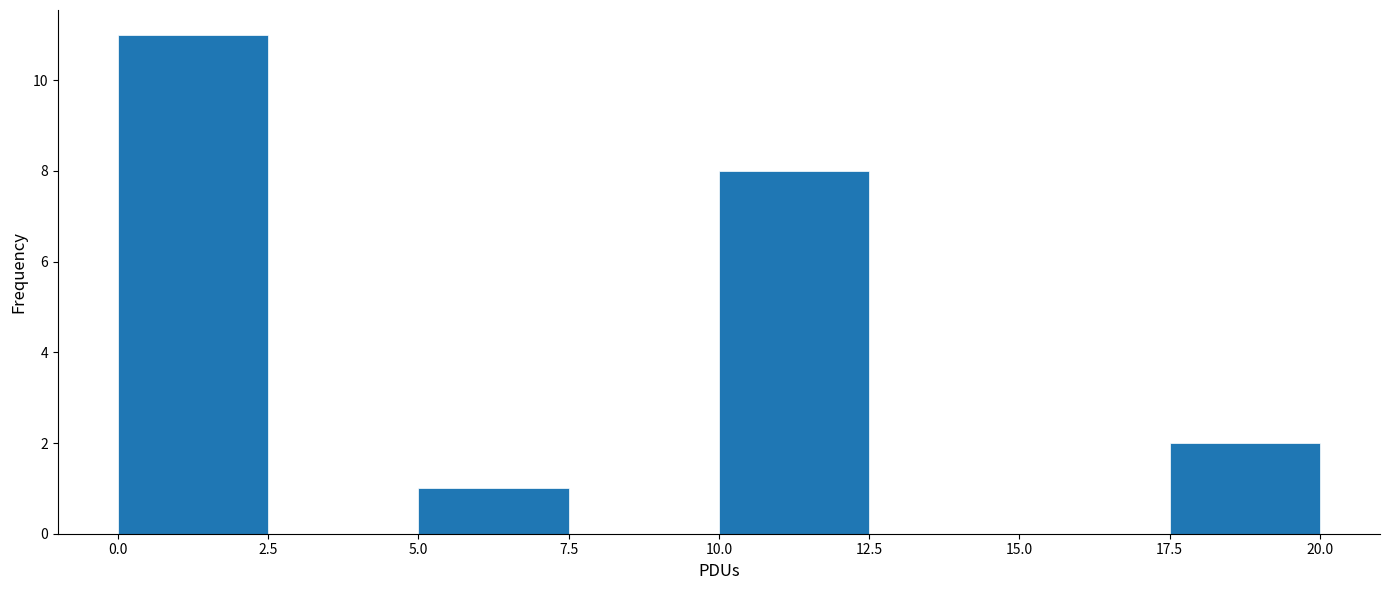

Which range on the x-axis has the tallest bar?

0.0 to 2.5